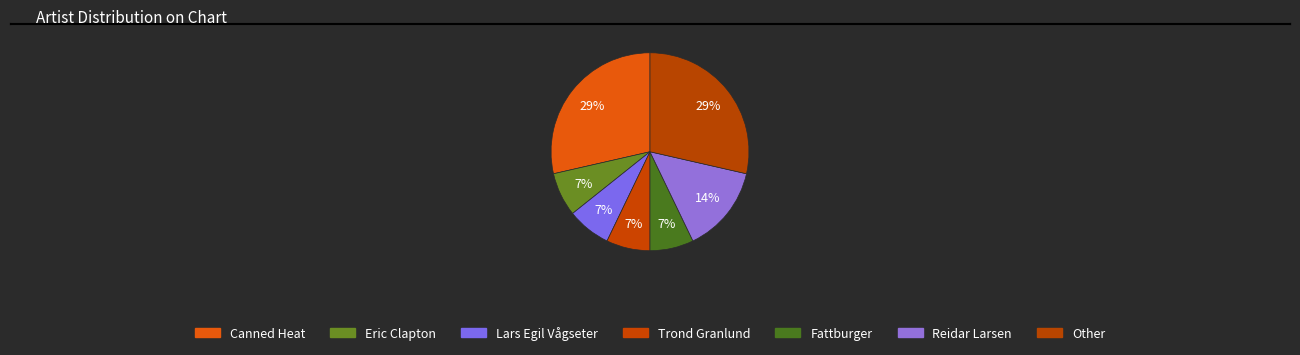

Is it true that Trond Granlund is 16% of the pie?

False